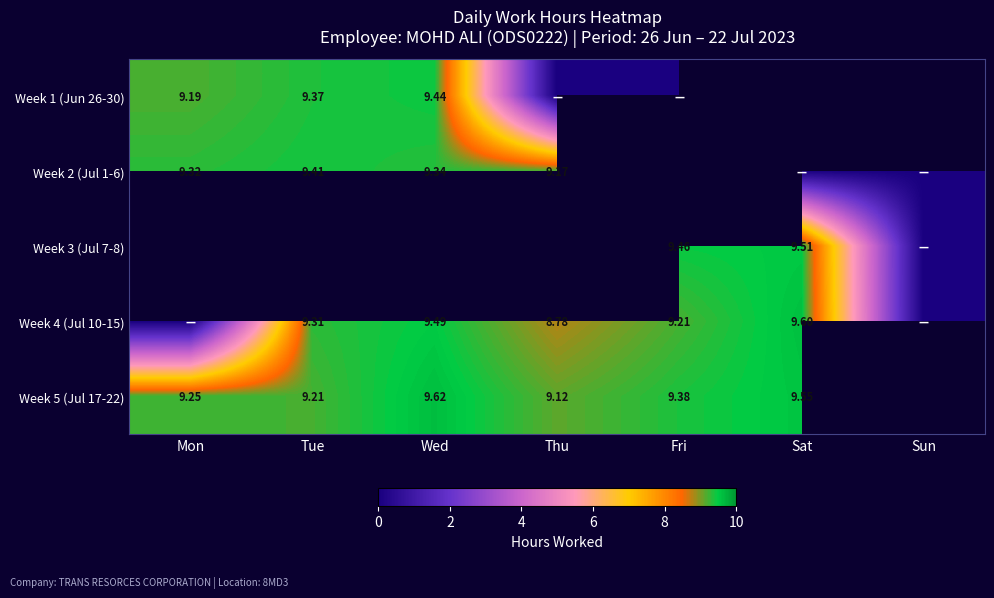

At which label does Week 5 (Jul 17-22) reach its minimum?

Thu